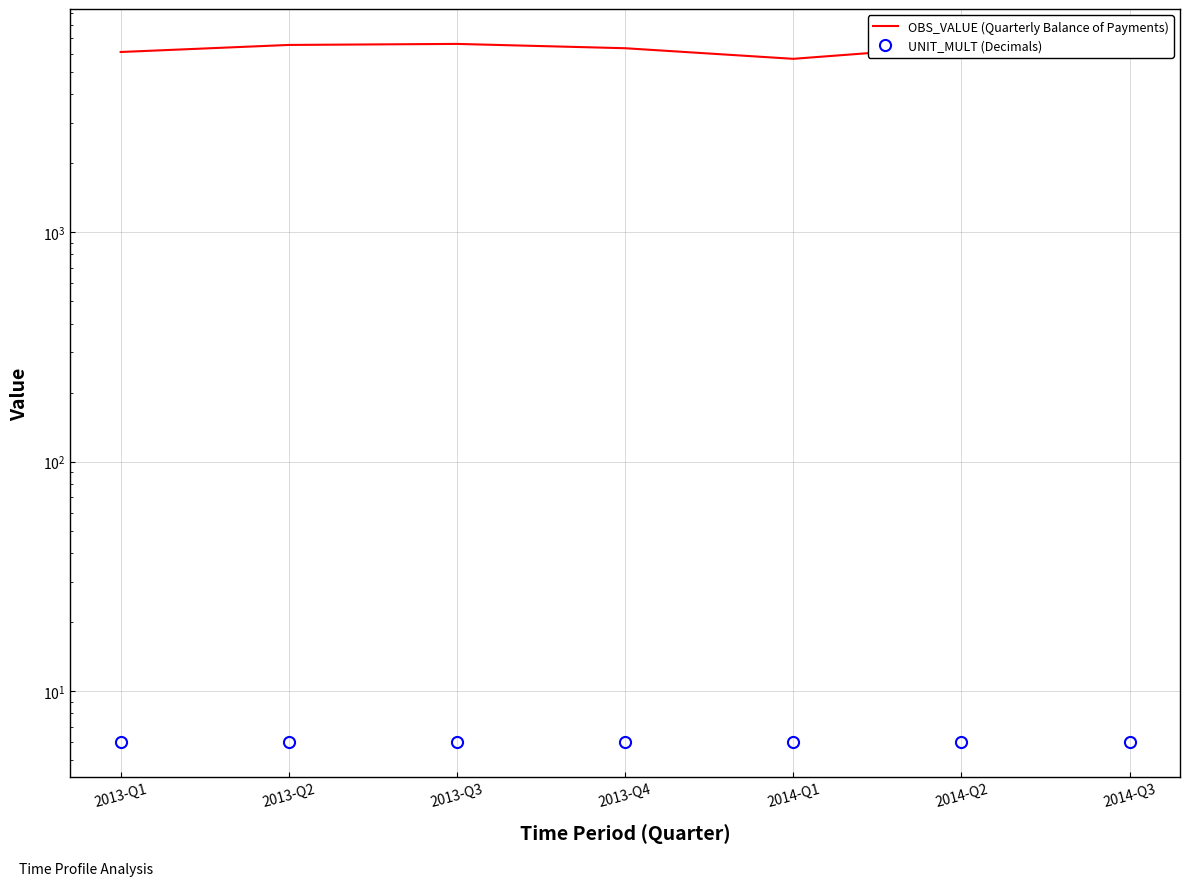

How many series are shown in this chart?

2